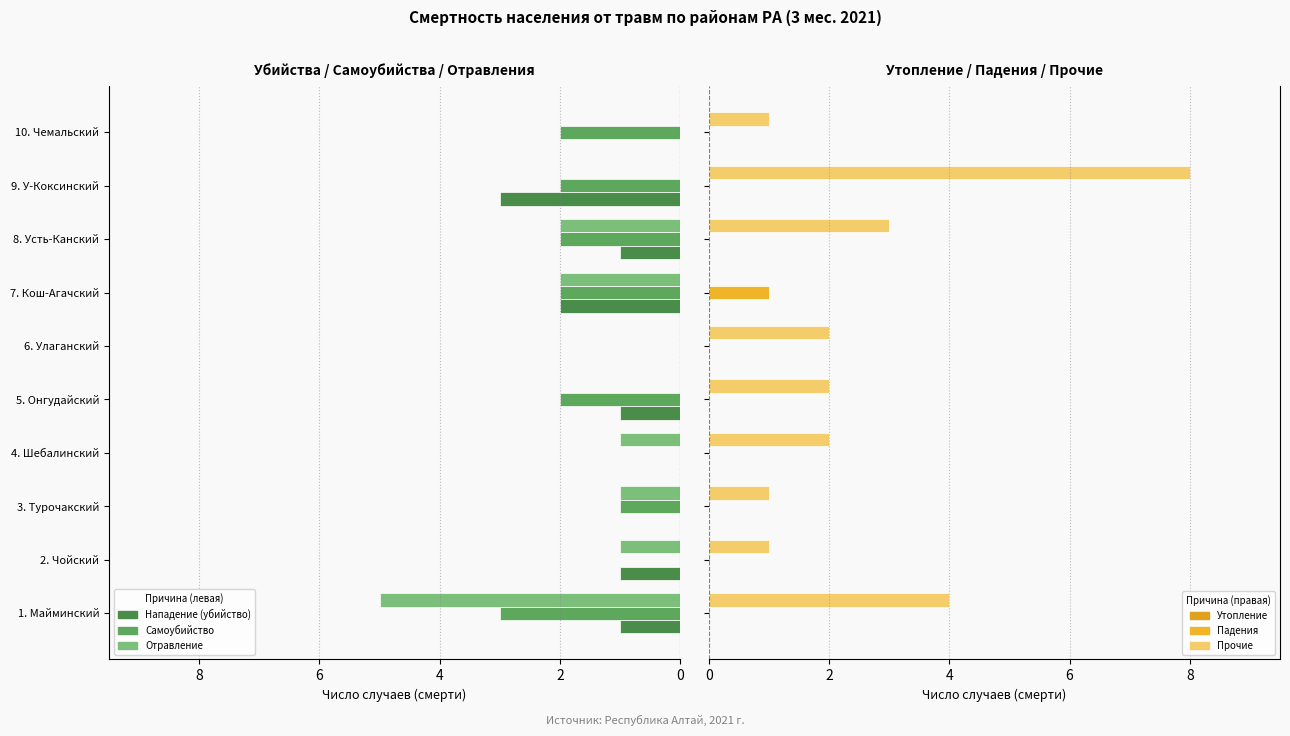

What is the difference between the maximum and second lowest values in the Нападение (убийство) series?

2.0